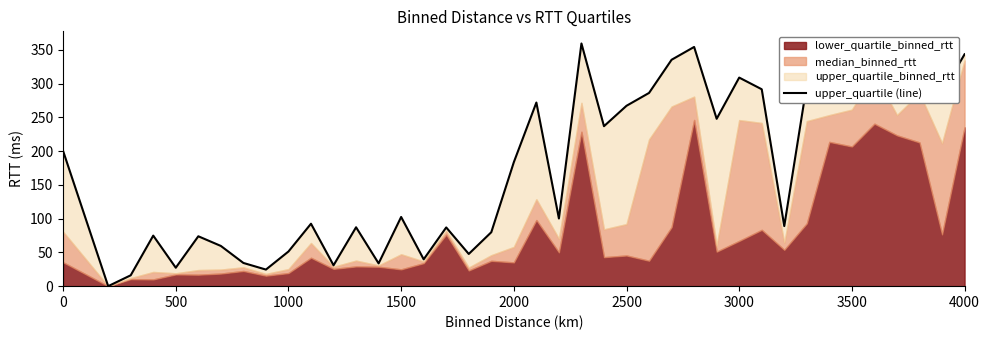

What is the greatest value displayed?

359.6